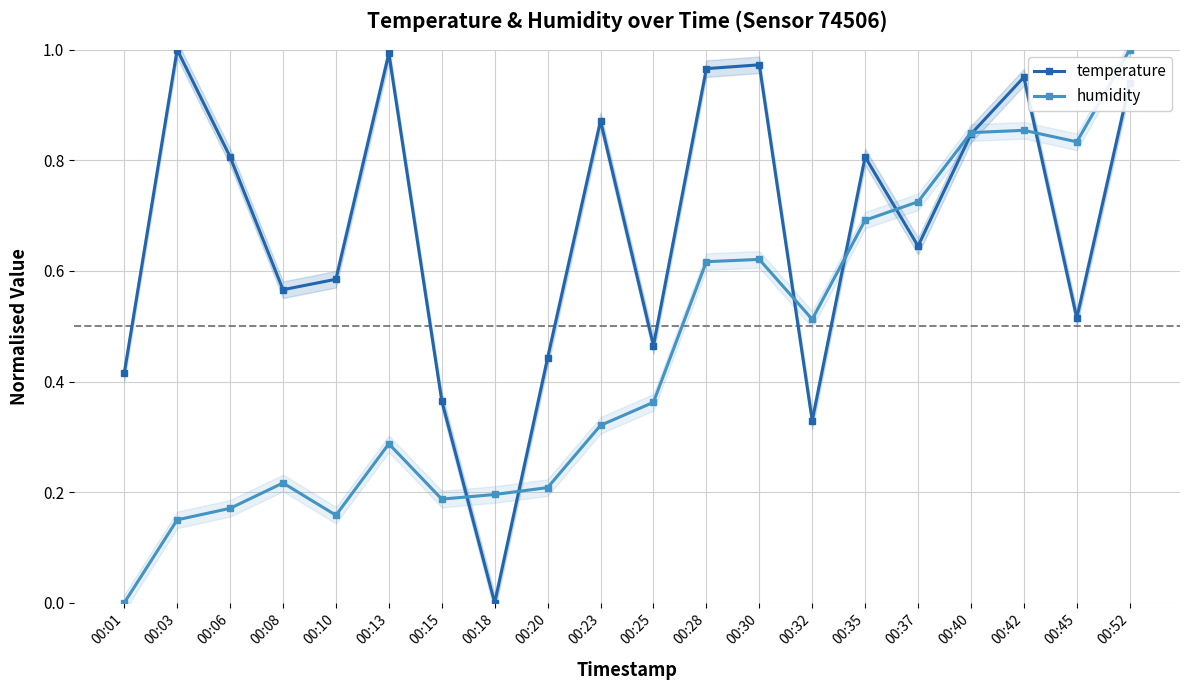

Which series has the largest total across all categories?

temperature